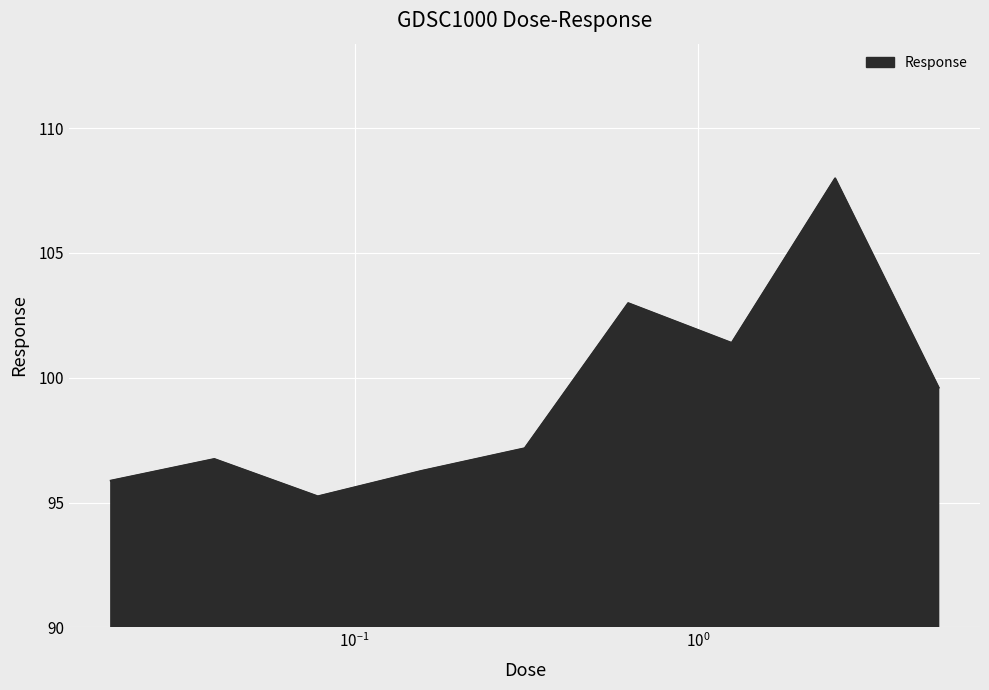

How many lines are shown in the chart?

1